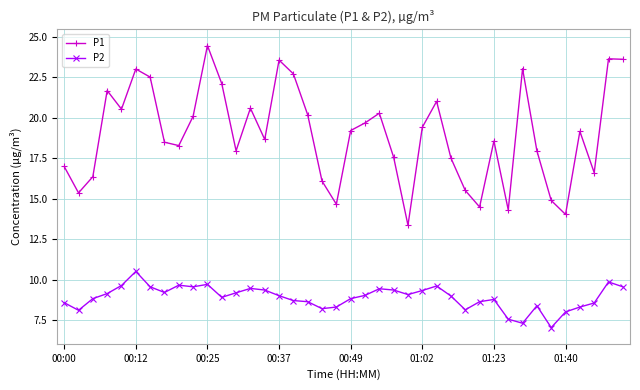

Does the chart have visible grid lines?

Yes